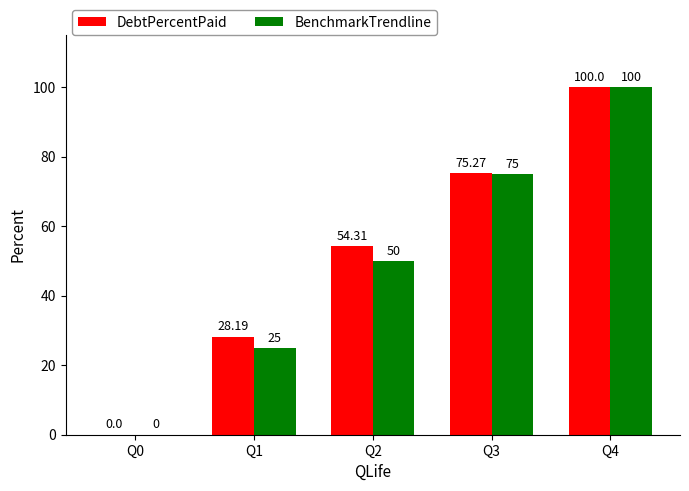

At which category is the sum across all series the highest?

Q4